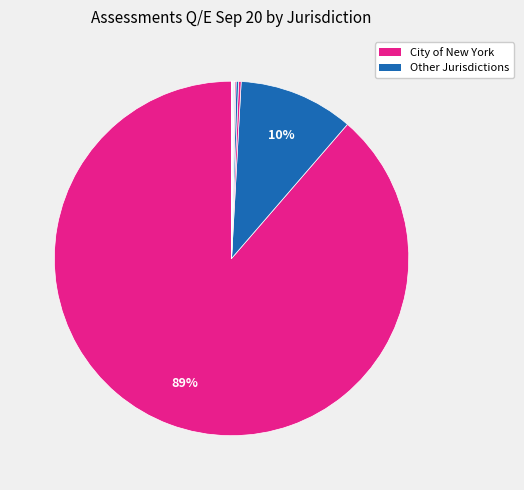

How many segments does this pie chart have?

12